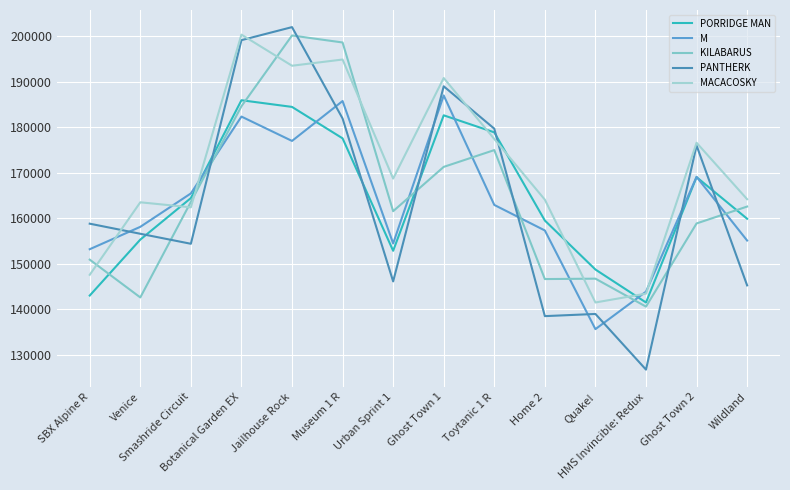

What is the spread (max minus min) of values at Quake!?

13099